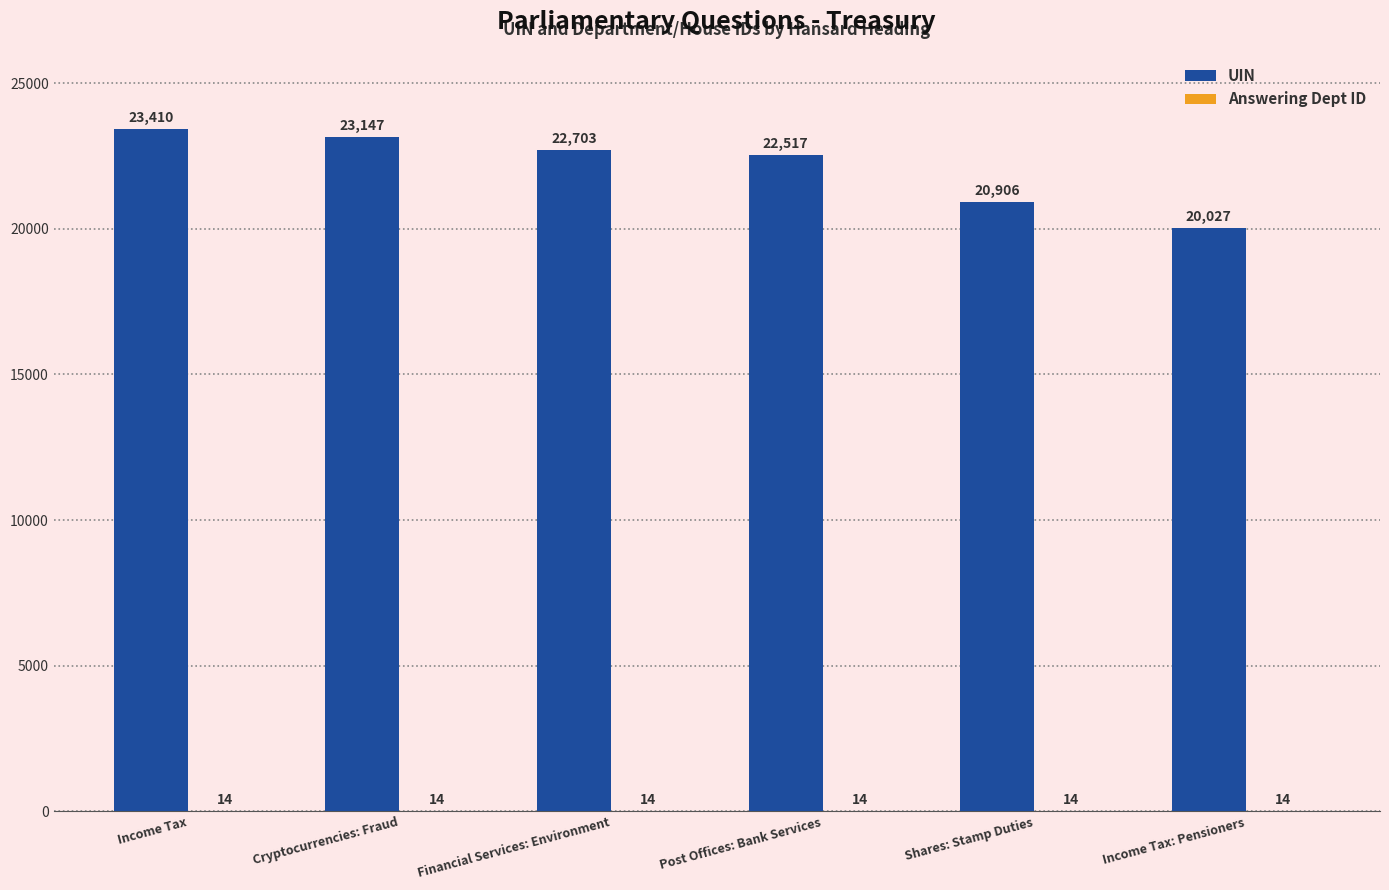

What is the total value across all series at Cryptocurrencies: Fraud?

23161